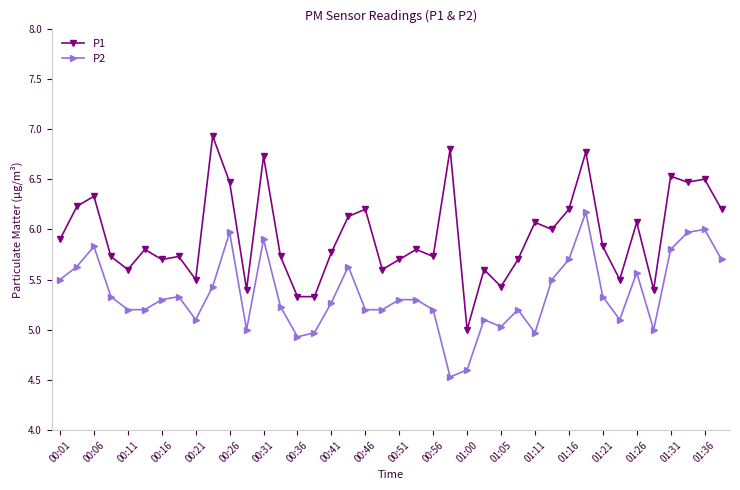

True or false: P1 has more than 1 points higher than both neighbors.

True